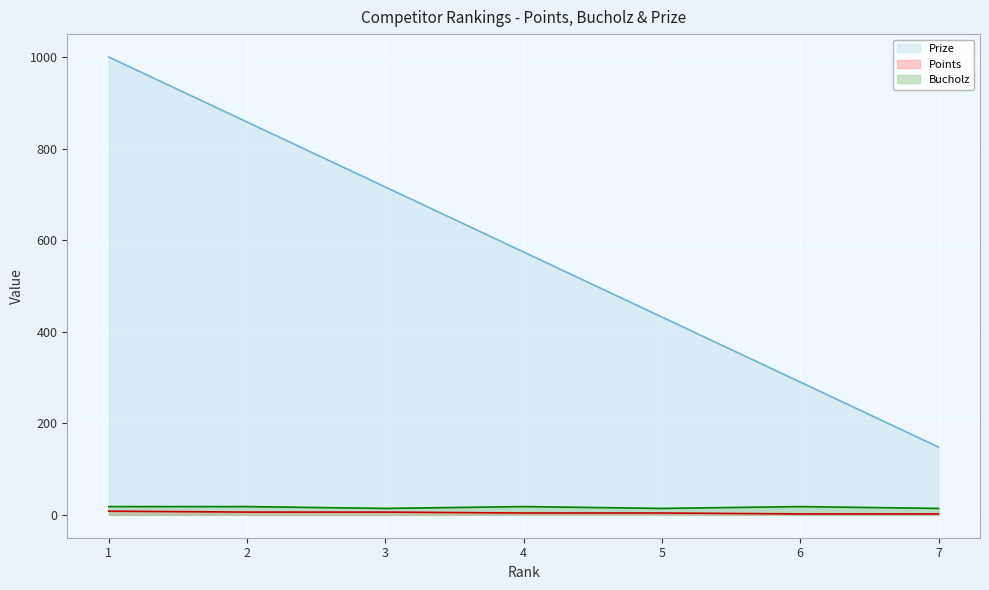

What is the minimum value for Bucholz?

14